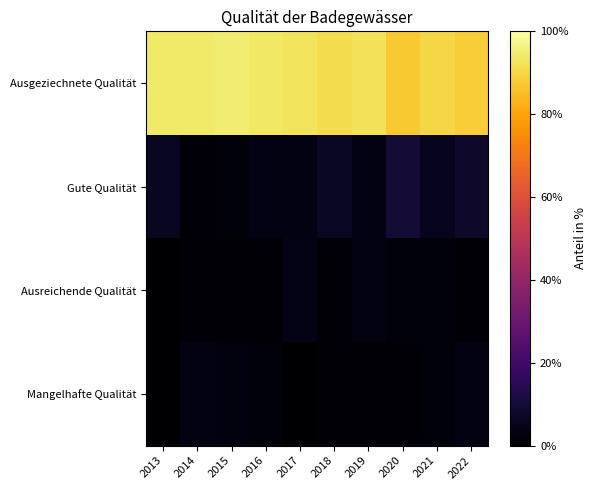

What is the total value across all series at 2015?

100.0